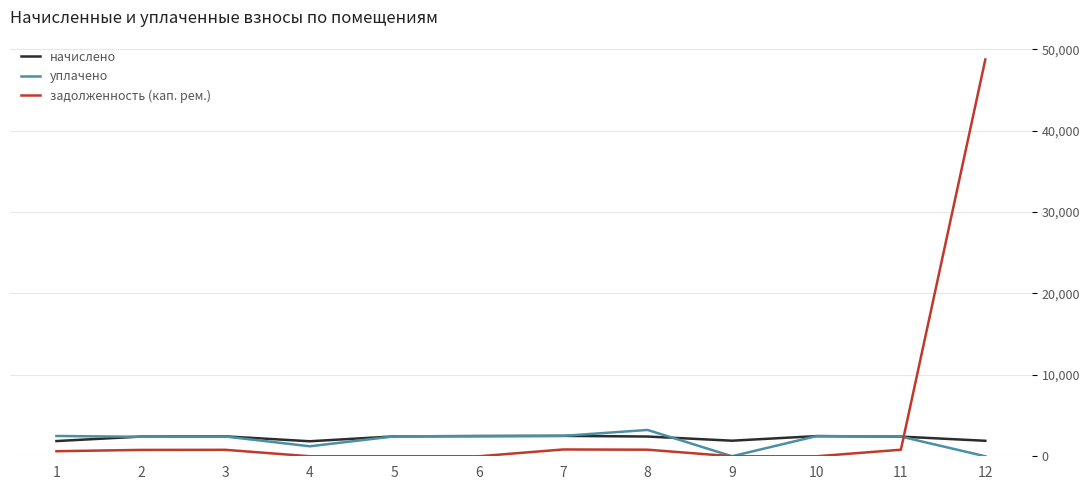

Between 11 and 12, which series saw the biggest shift?

задолженность (кап. рем.)